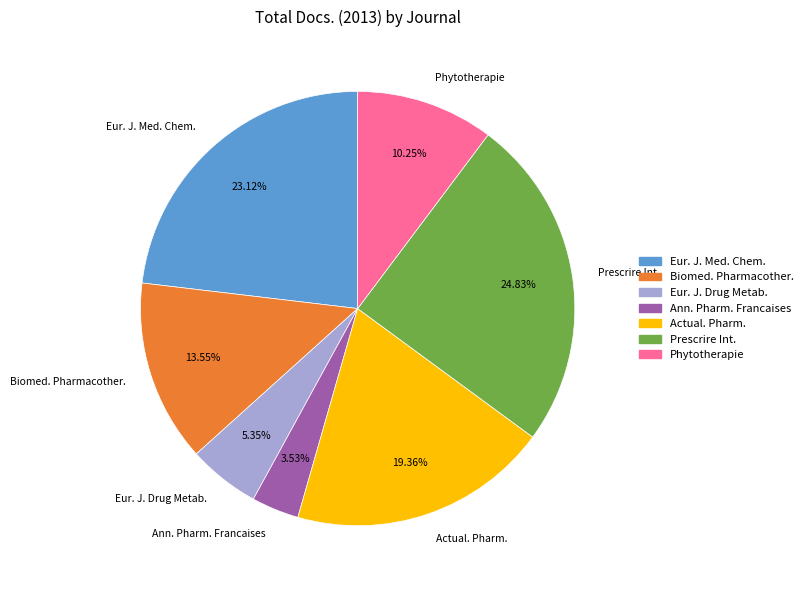

How many slices are in this pie chart?

7